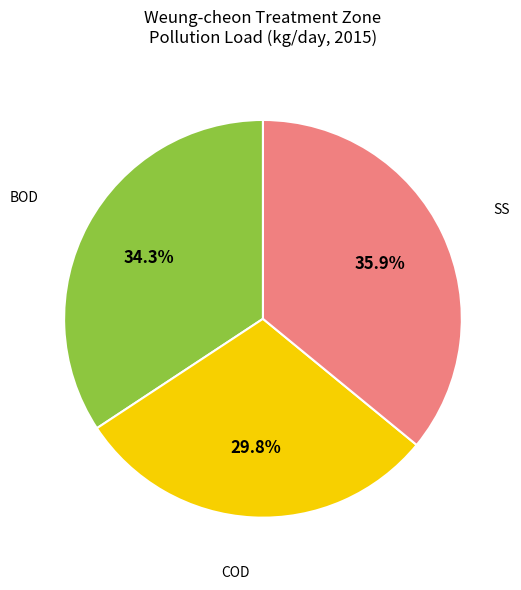

Count the number of slices in the pie.

3